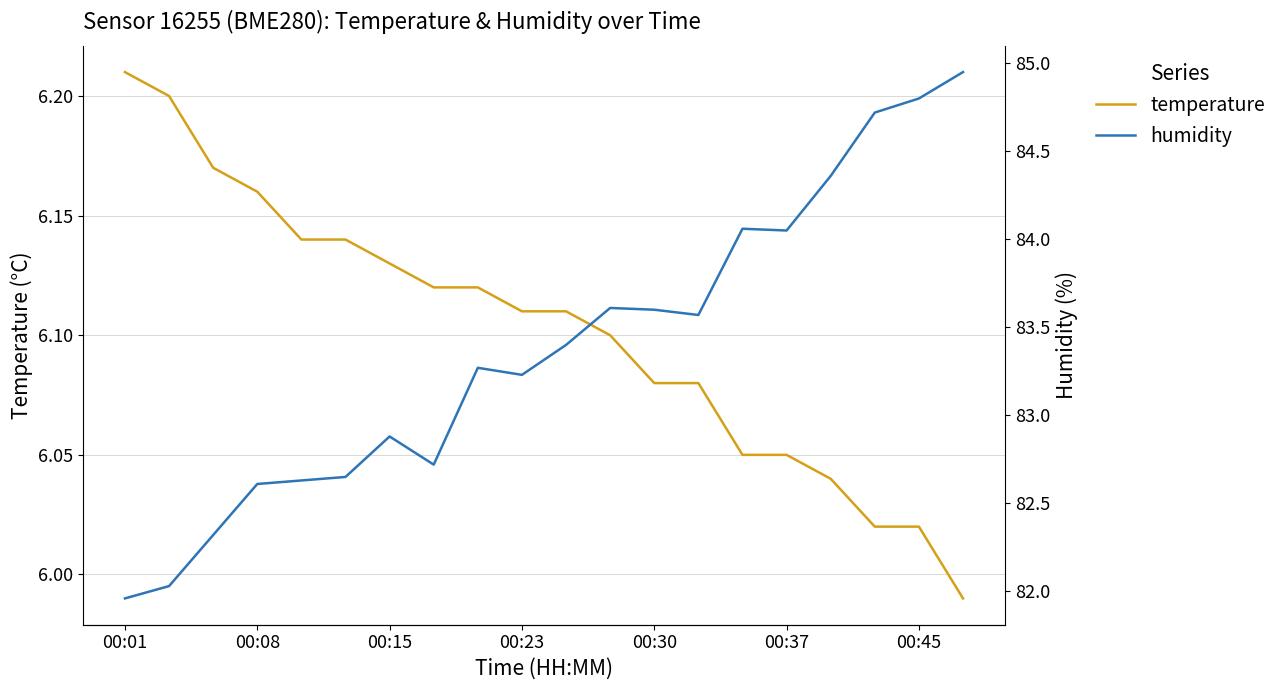

List the series in order of their overall mean, highest first.

humidity, temperature